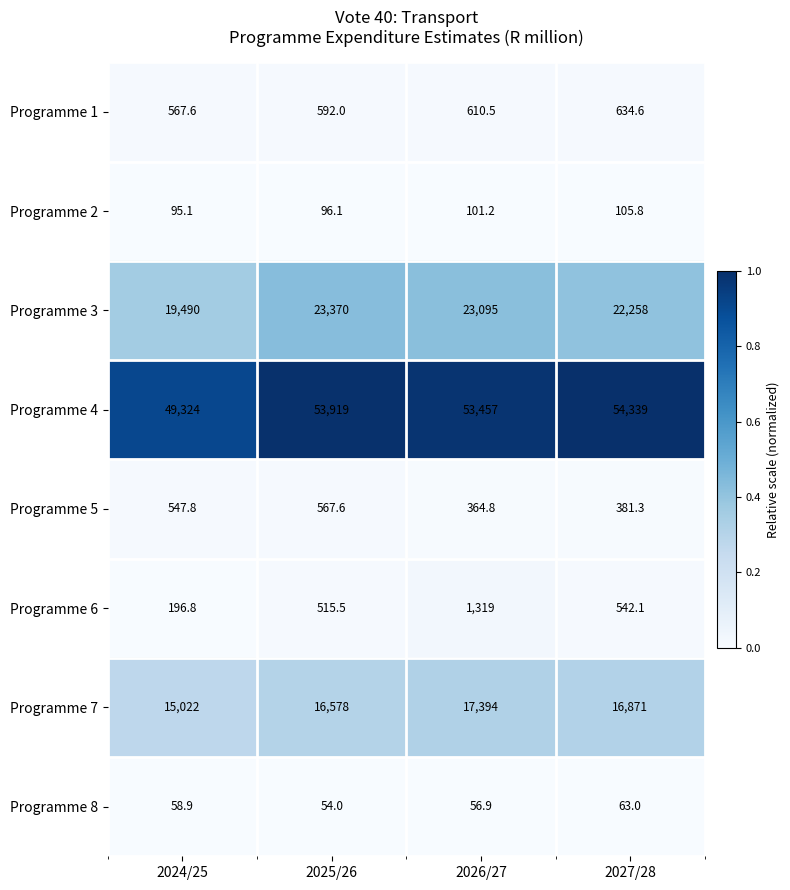

At which category is the sum across all series the highest?

2026/27